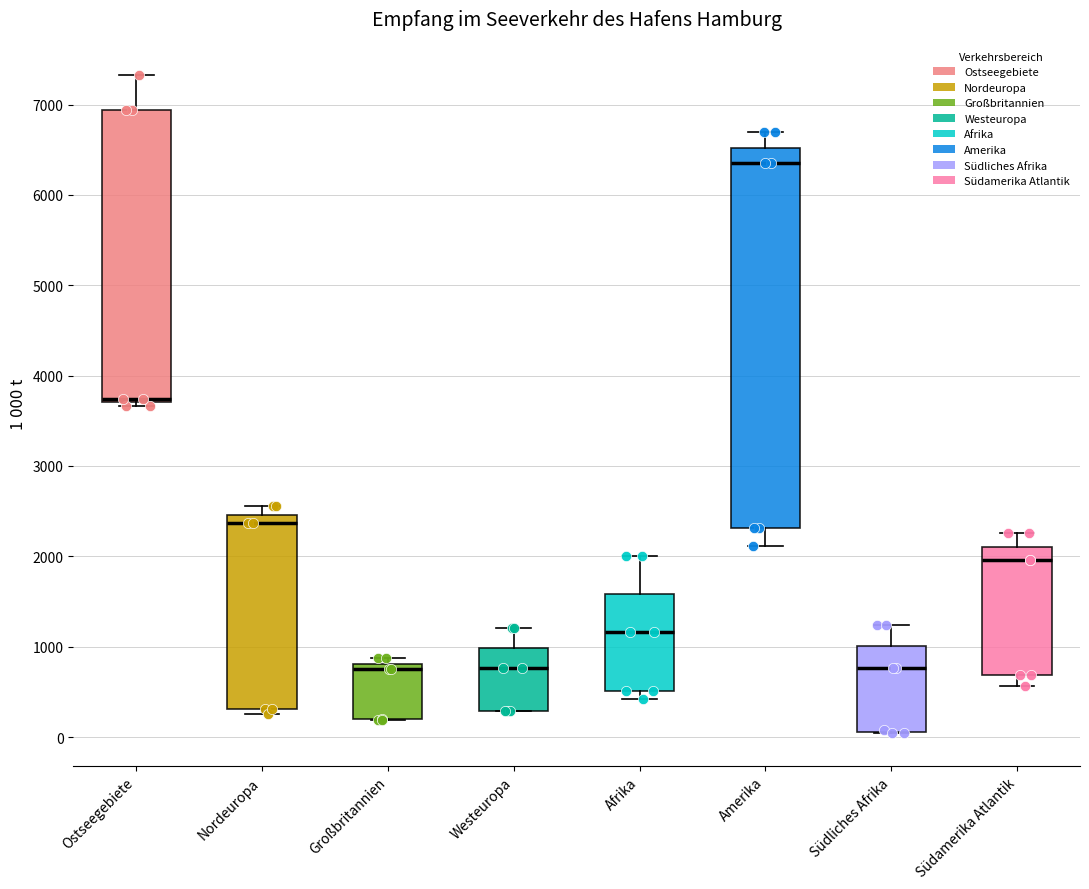

Reading left to right, read every box against the y-axis: the position of its median line, the range the box covers, and the ends of its whiskers. The values are not printed on the chart, so give them approximately, as read against the axis.

Ostseegebiete: median 3700 (just above the box's lower edge), box 3700 to 6900, whiskers 3700 (just below the box's lower edge) to 7300
Nordeuropa: median 2400, box 300 to 2500, whiskers 200 to 2600
Großbritannien: median 700, box 200 to 800, whiskers 200 to 900
Westeuropa: median 800, box 300 to 1000, whiskers 300 to 1200
Afrika: median 1200, box 500 to 1600, whiskers 400 to 2000
Amerika: median 6300, box 2300 to 6500, whiskers 2100 to 6700
Südliches Afrika: median 800, box 100 to 1000, whiskers 0 to 1200
Südamerika Atlantik: median 2000, box 700 to 2100, whiskers 600 to 2300